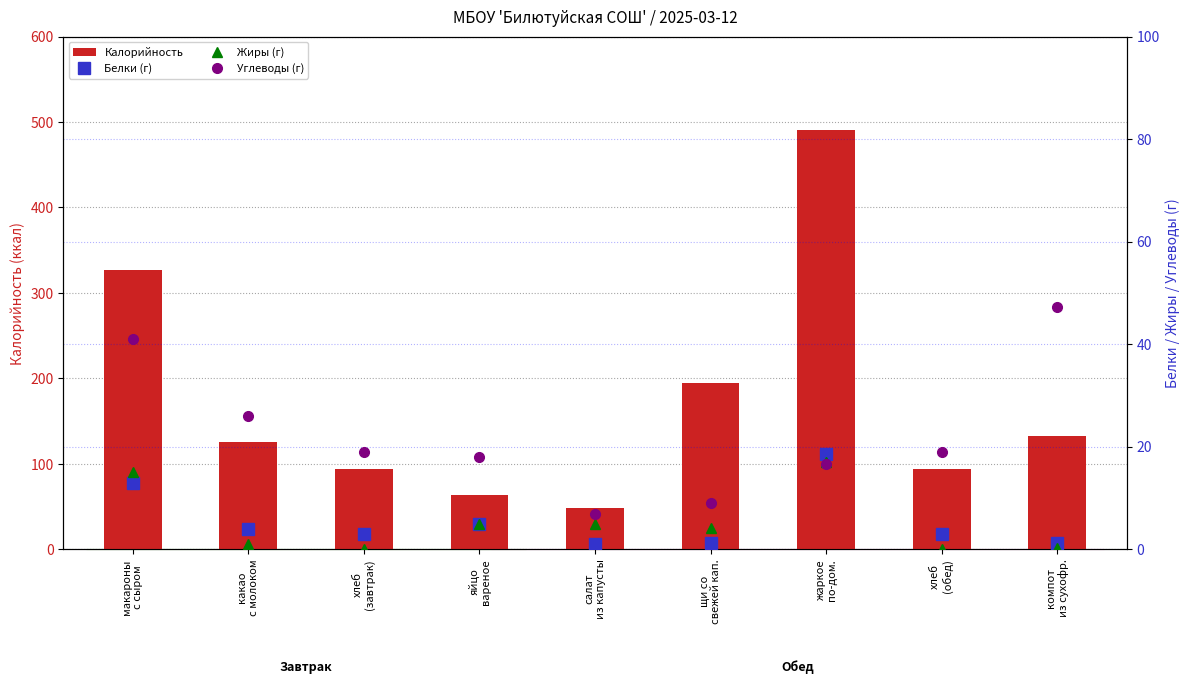

What is the maximum value for Жиры (г)?

17.1